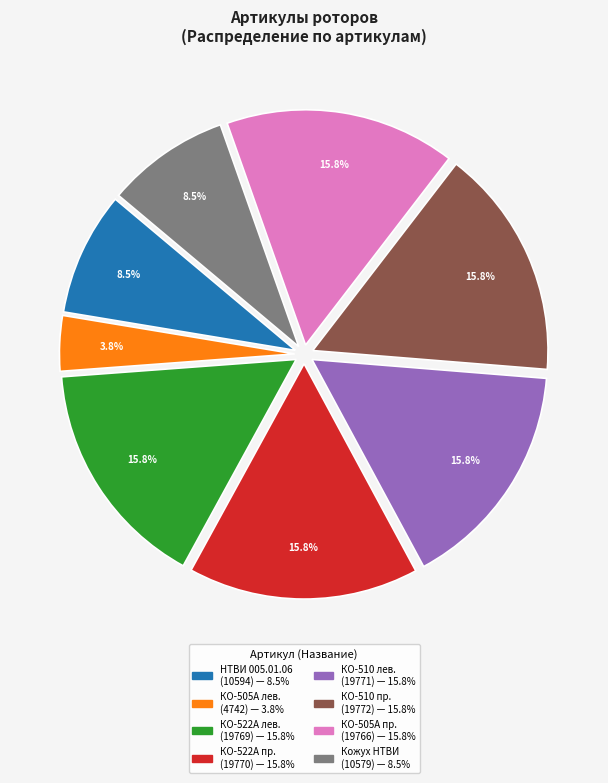

Is there a majority slice in this chart?

No